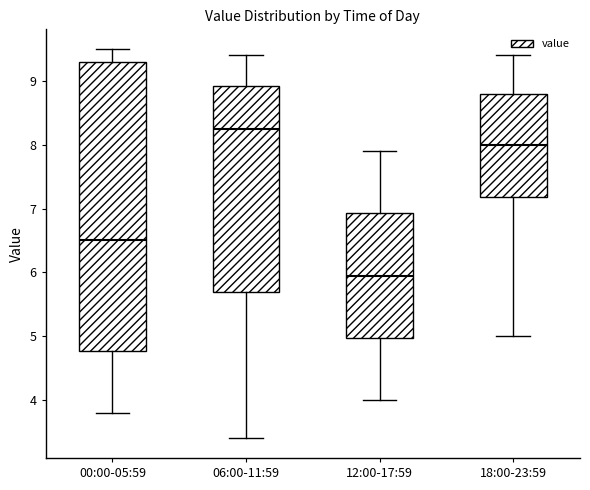

Which box has the highest median line?

06:00-11:59